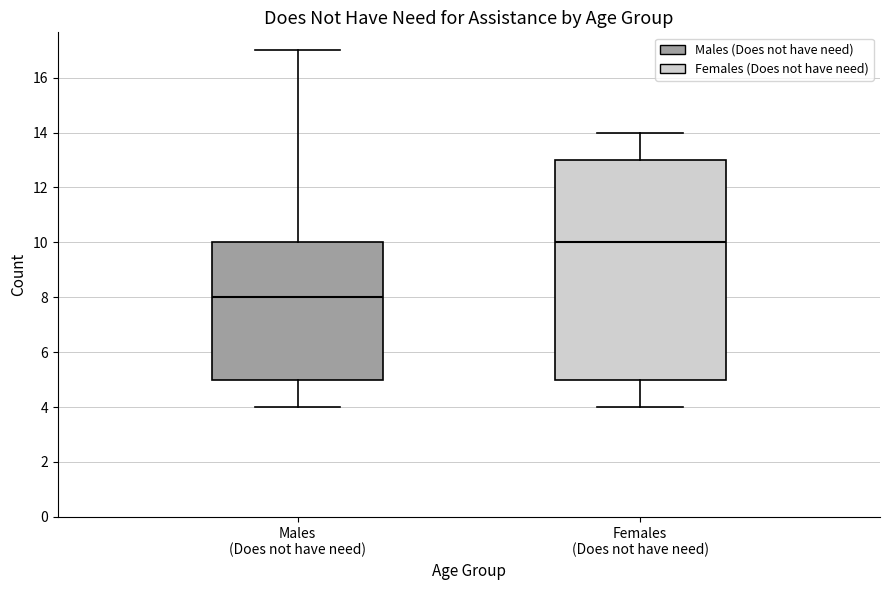

Reading left to right, transcribe this box plot: for each box, give where its median line is, the range the box spans, and where its two whiskers end, as read against the y-axis. The values are not printed on the chart, so give them approximately, as read against the axis.

Males (Does not have need): median 8, box 5 to 10, whiskers 4 to 17
Females (Does not have need): median 10, box 5 to 13, whiskers 4 to 14